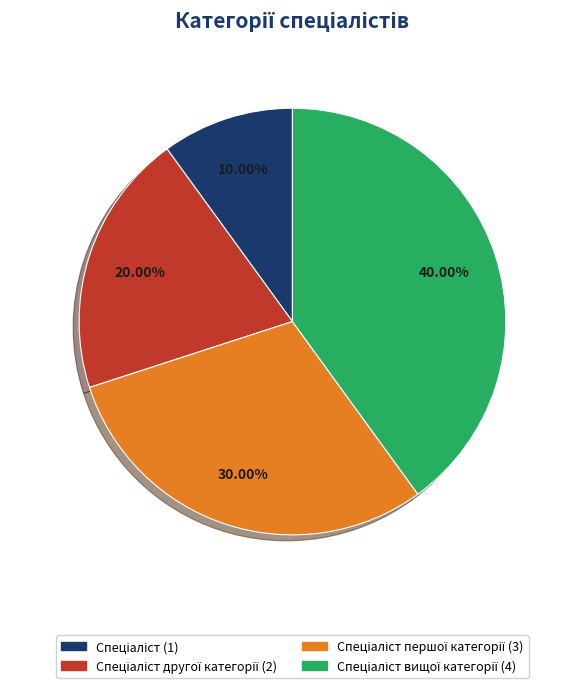

How many segments does this pie chart have?

4